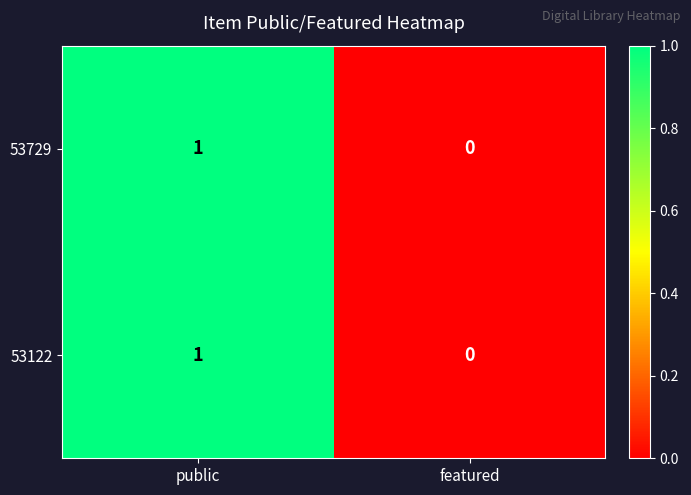

Reading right to left, list all the values displayed in this chart.

53729: 0	1
53122: 0	1